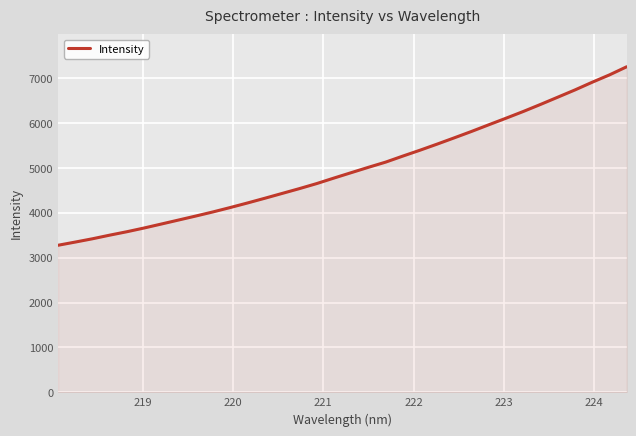

What is the difference between the maximum and minimum values?

3975.5